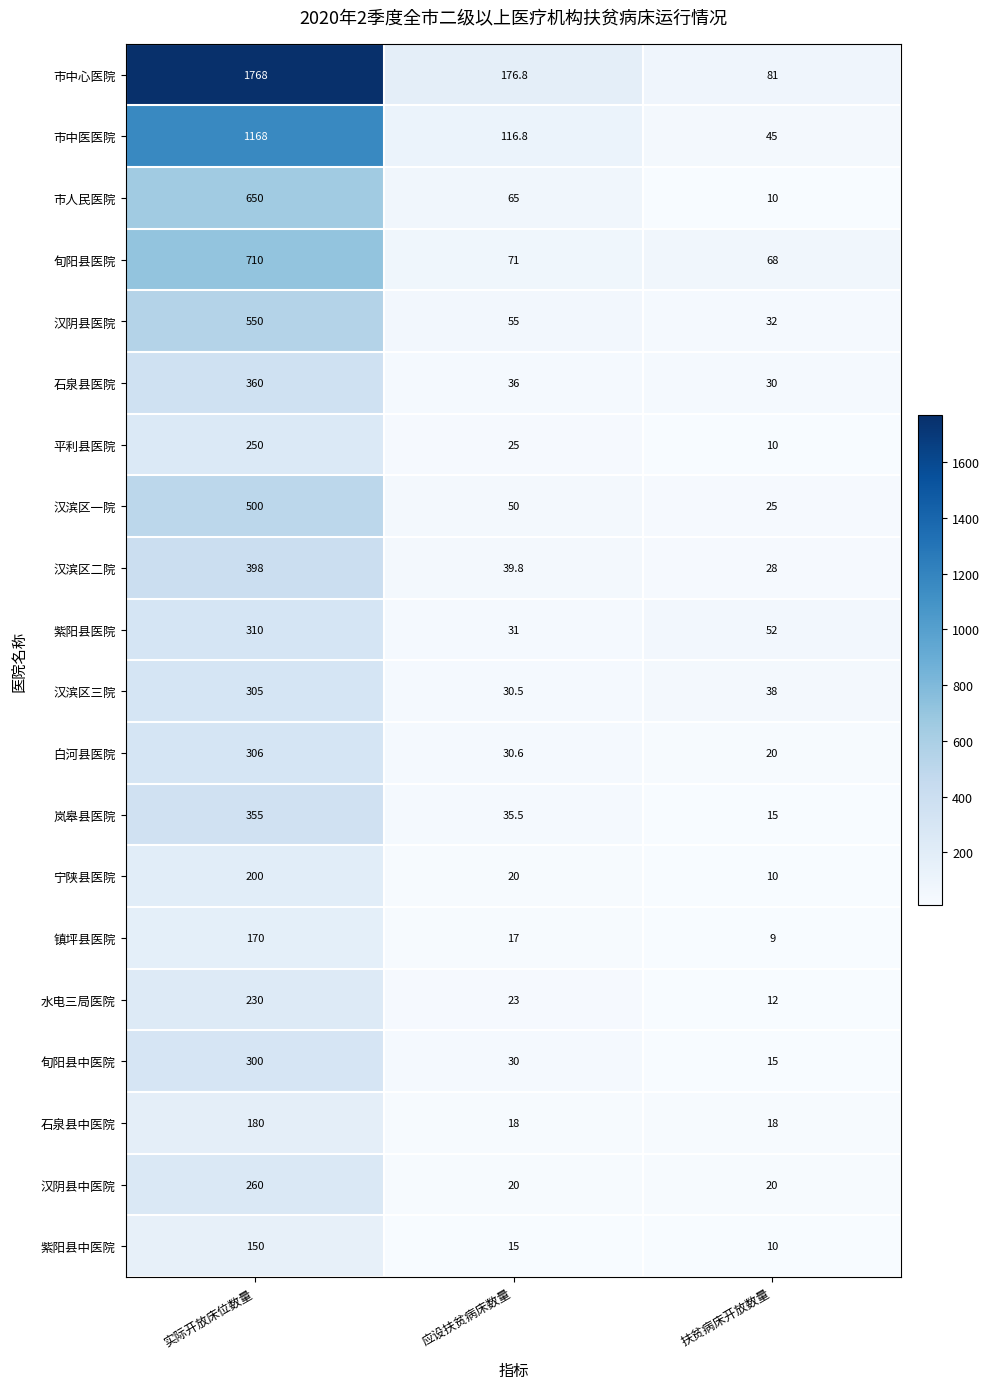

Where is 水电三局医院 nearest to the value 121?

应设扶贫病床数量